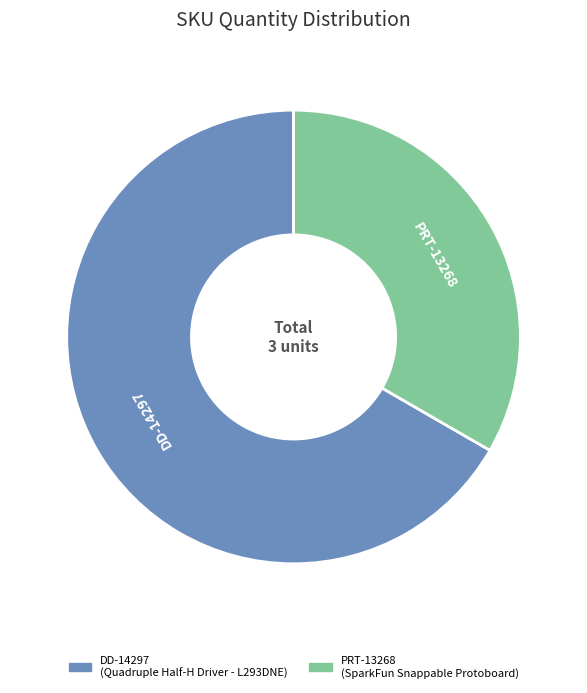

Combined, do PRT-13268 and DD-14297 account for over 50%?

Yes